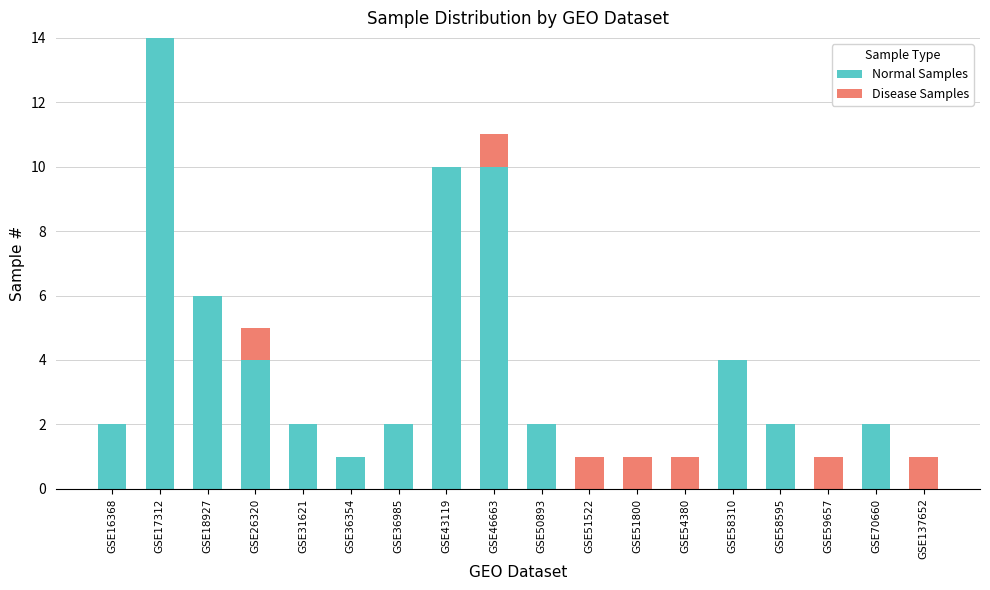

At which label does Normal Samples reach its peak?

GSE17312